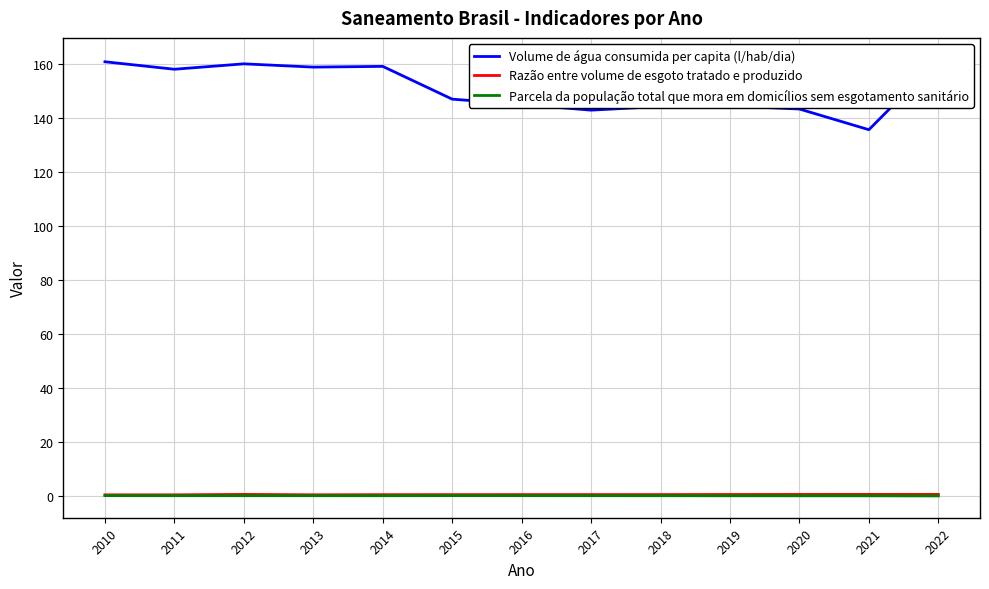

True or false: Volume de água consumida per capita (l/hab/dia) and Razão entre volume de esgoto tratado e produzido intersect in this chart.

False